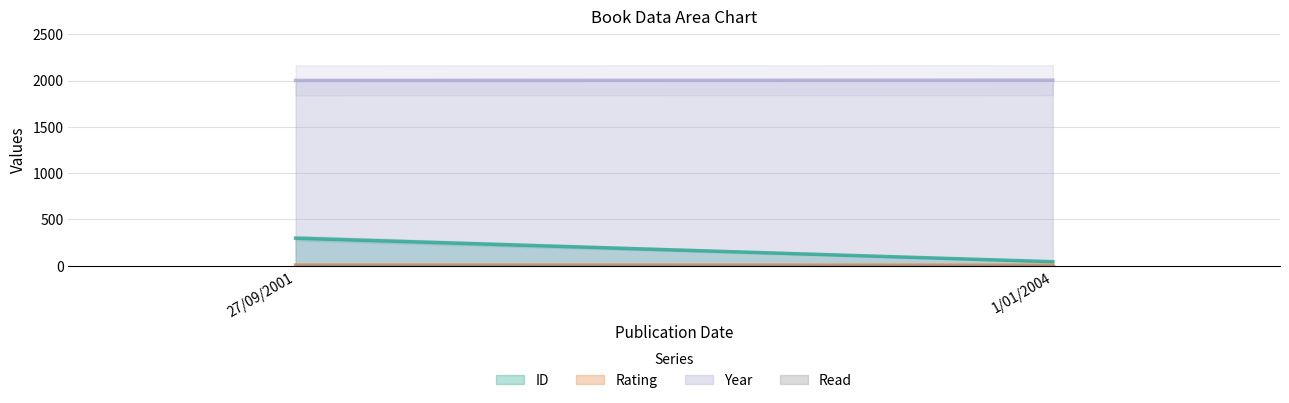

What is the sum of all read values?

2